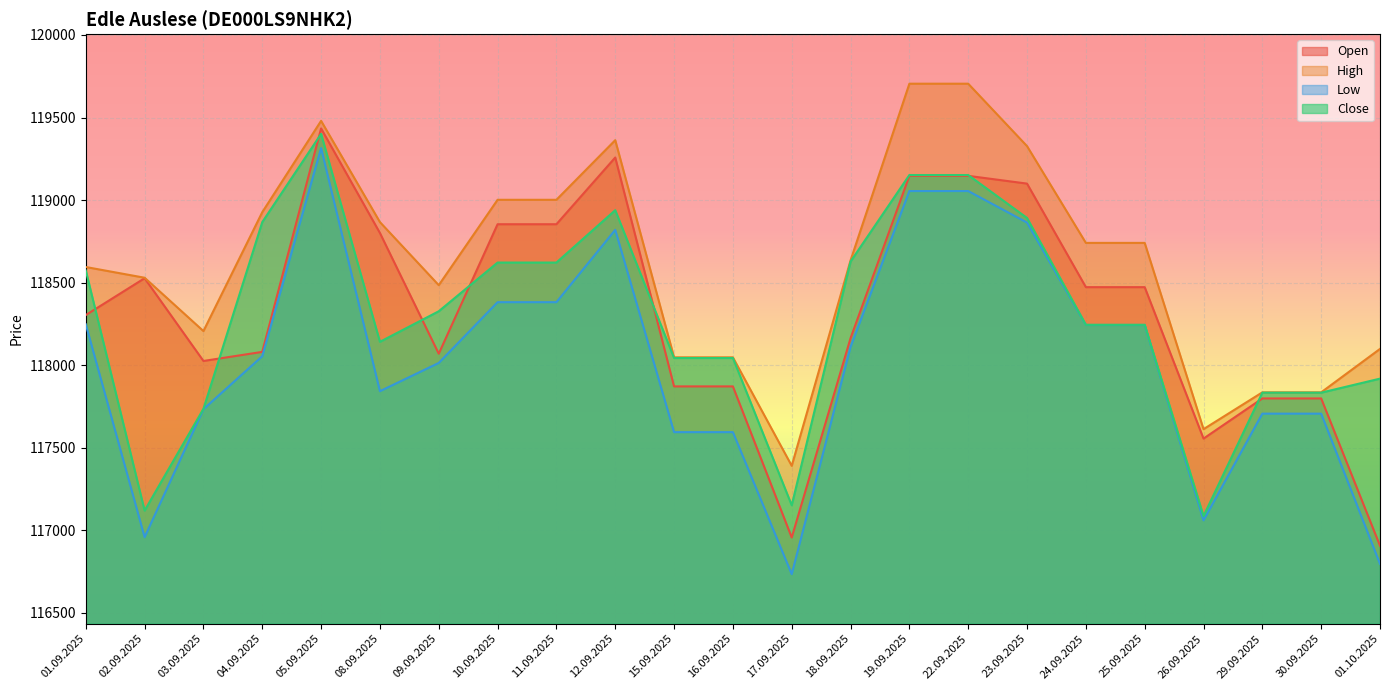

What are all the series names shown in the legend?

Open, High, Low, Close